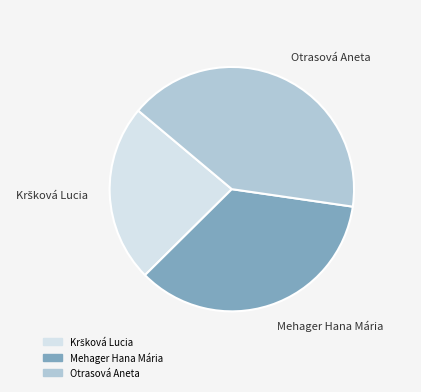

The Mehager Hana Mária slice represents 47% of the pie. True or false?

False